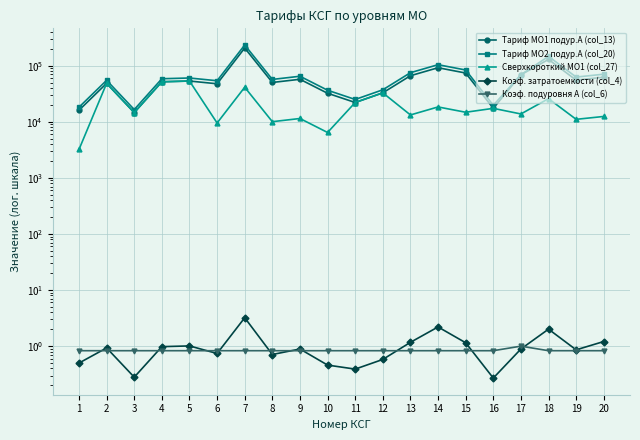

What is the minimum value for Тариф МО1 подур.А (col_13)?

14542.5